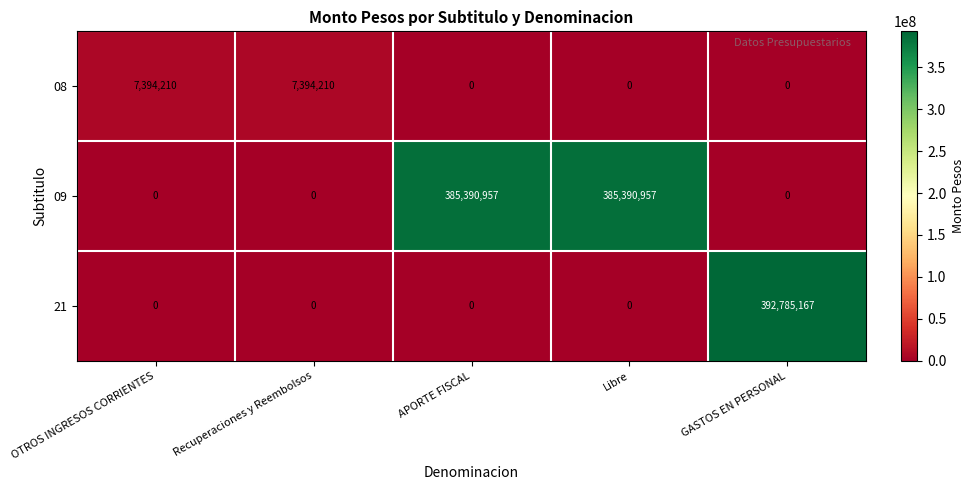

Reading left to right, transcribe all the data shown in this chart.

08: 7394210	7394210	0	0	0
09: 0	0	385390957	385390957	0
21: 0	0	0	0	392785167